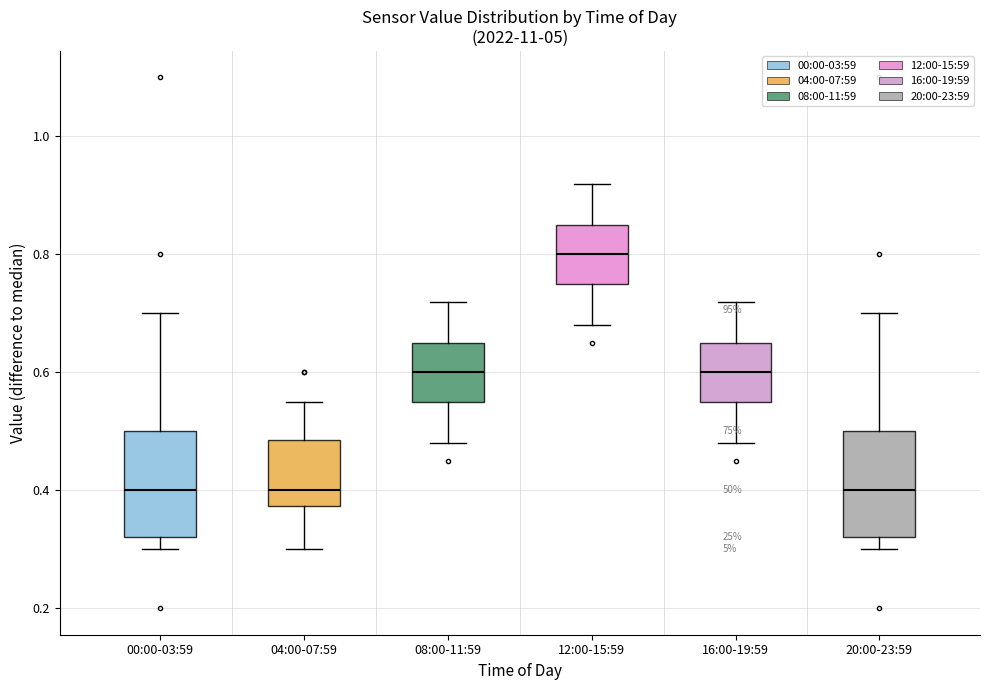

Where is the lower edge of the box for 04:00-07:59 on the y-axis? The values are not printed on the chart, so give them approximately, as read against the axis.

0.38